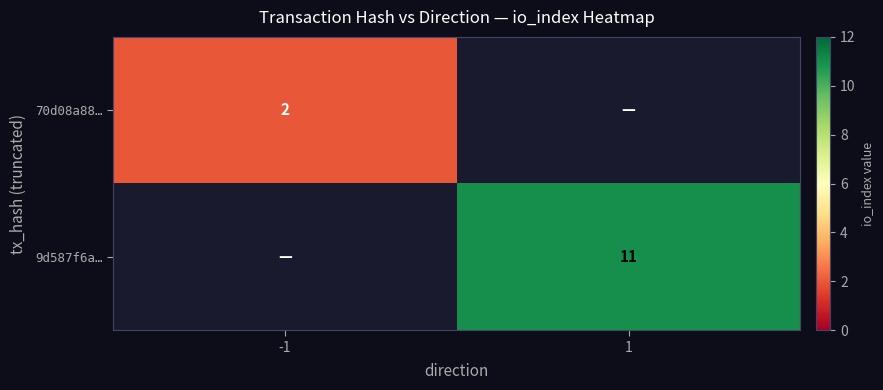

The value of 9d587f6a… at 1 is 11. True or false?

True